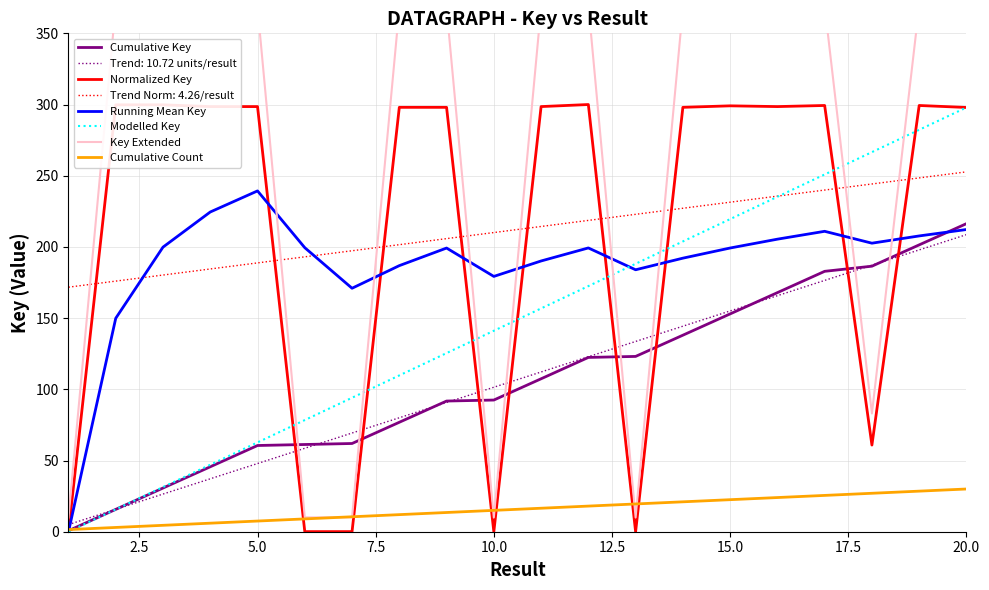

True or false: Normalized Key has a value of 297.9 at 20.0.

True